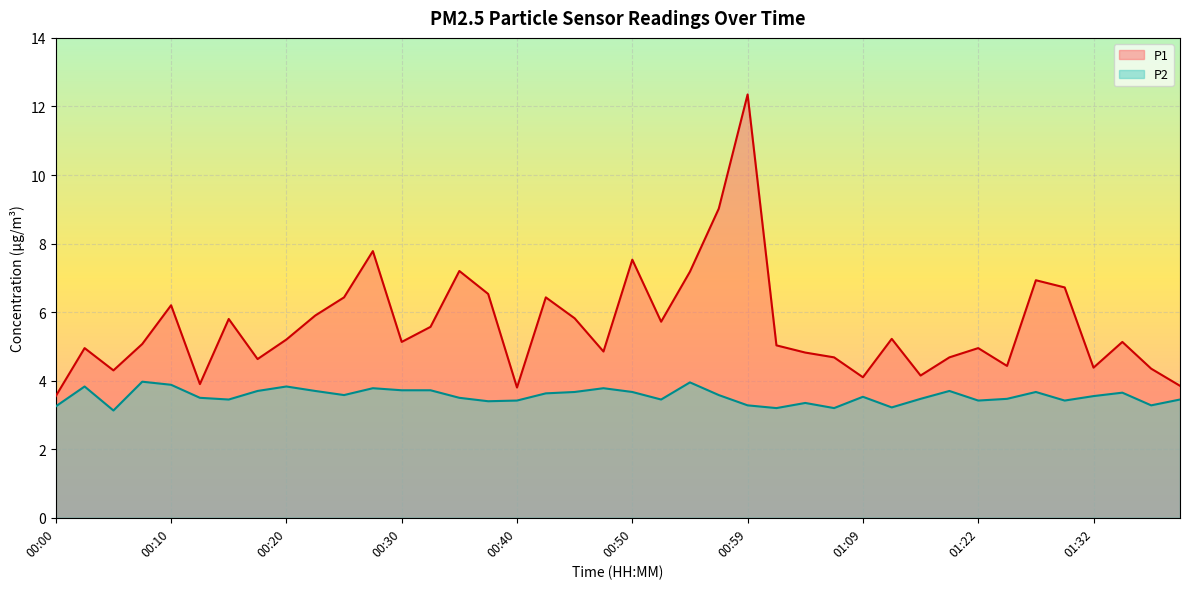

In P1, how many points are higher than both neighbors (excluding endpoints)?

12